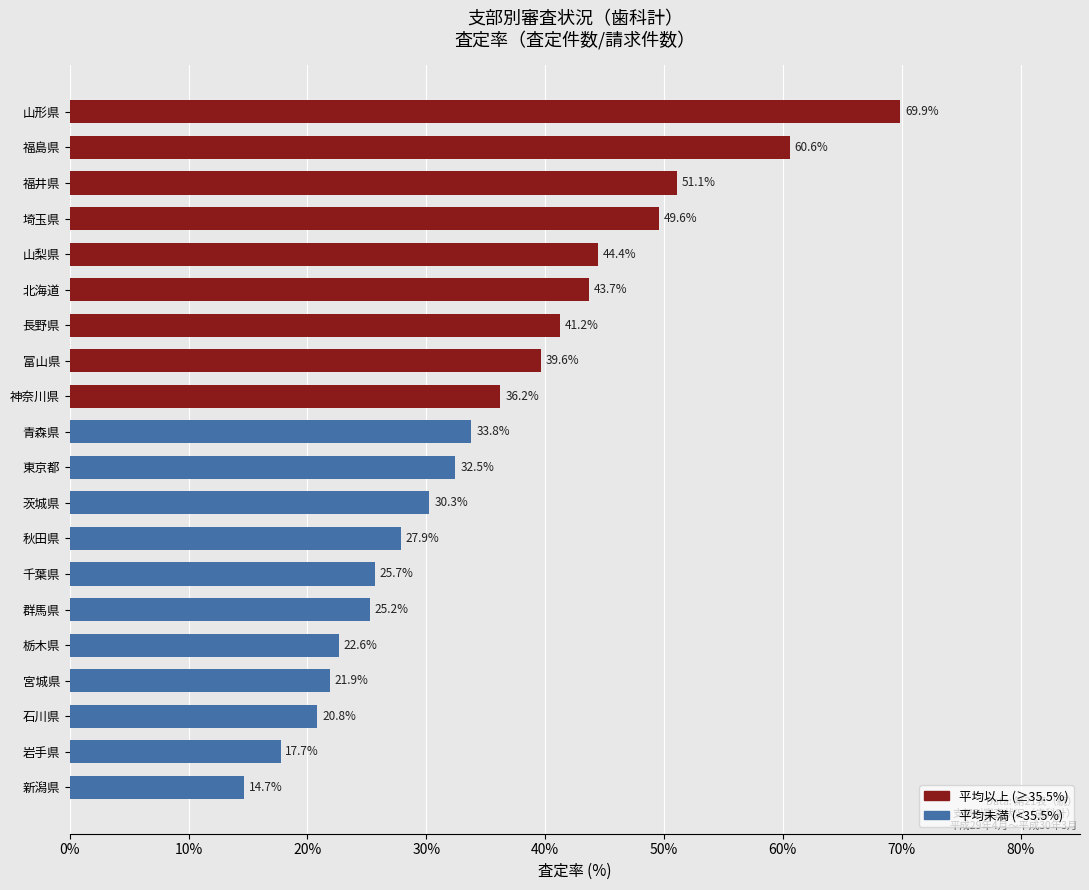

Is it true that the value at 神奈川県 is 8.1?

False